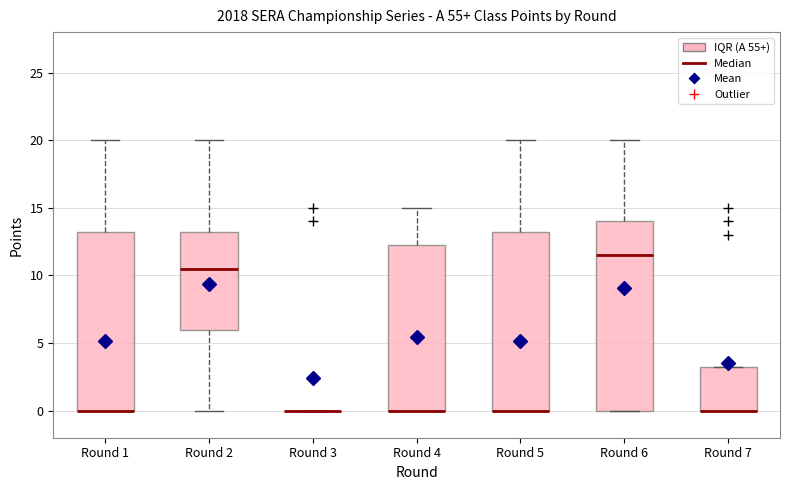

Reading left to right, transcribe this box plot: for each box, give where its median line is, the range the box spans, and where its two whiskers end, as read against the y-axis. The values are not printed on the chart, so give them approximately, as read against the axis.

Round 1: median 0.0 (drawn on the box's lower edge), box 0.0 to 13.5, whiskers 0.0 to 20.0
Round 2: median 10.5, box 6.0 to 13.5, whiskers 0.0 to 20.0
Round 3: box collapsed to a line at 0.0, whiskers 0.0 to 0.0
Round 4: median 0.0 (drawn on the box's lower edge), box 0.0 to 12.5, whiskers 0.0 to 15.0
Round 5: median 0.0 (drawn on the box's lower edge), box 0.0 to 13.5, whiskers 0.0 to 20.0
Round 6: median 11.5, box 0.0 to 14.0, whiskers 0.0 to 20.0
Round 7: median 0.0 (drawn on the box's lower edge), box 0.0 to 3.5, whiskers 0.0 to 3.5